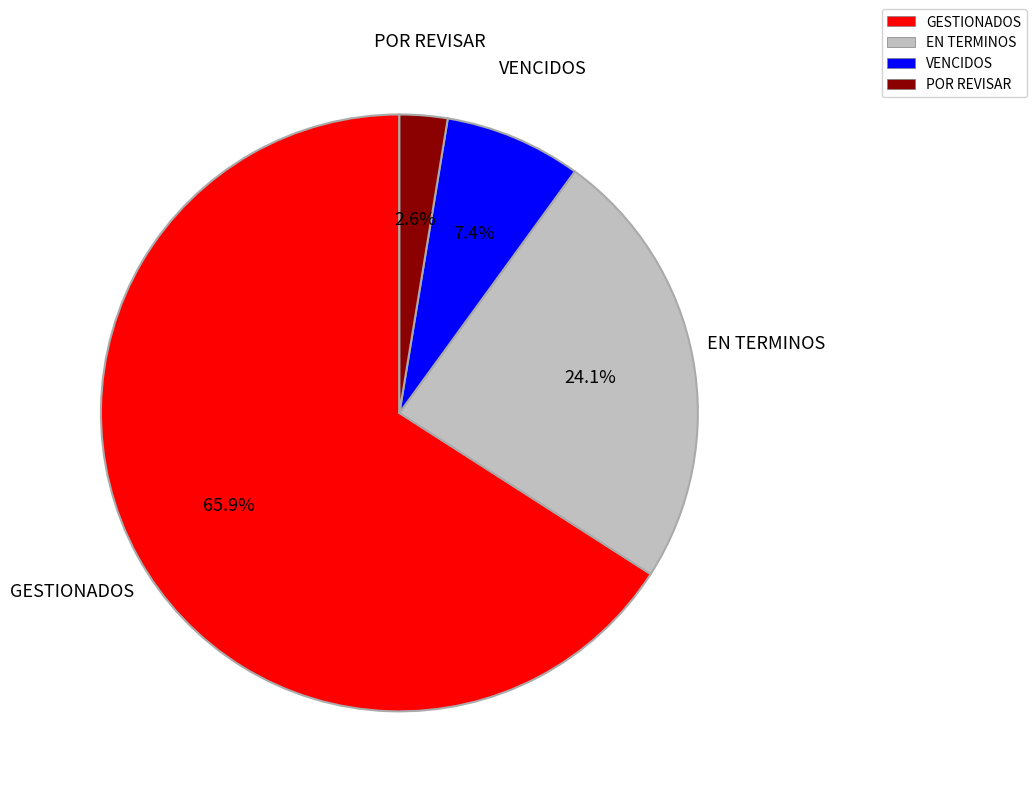

Does any single category account for the majority?

Yes